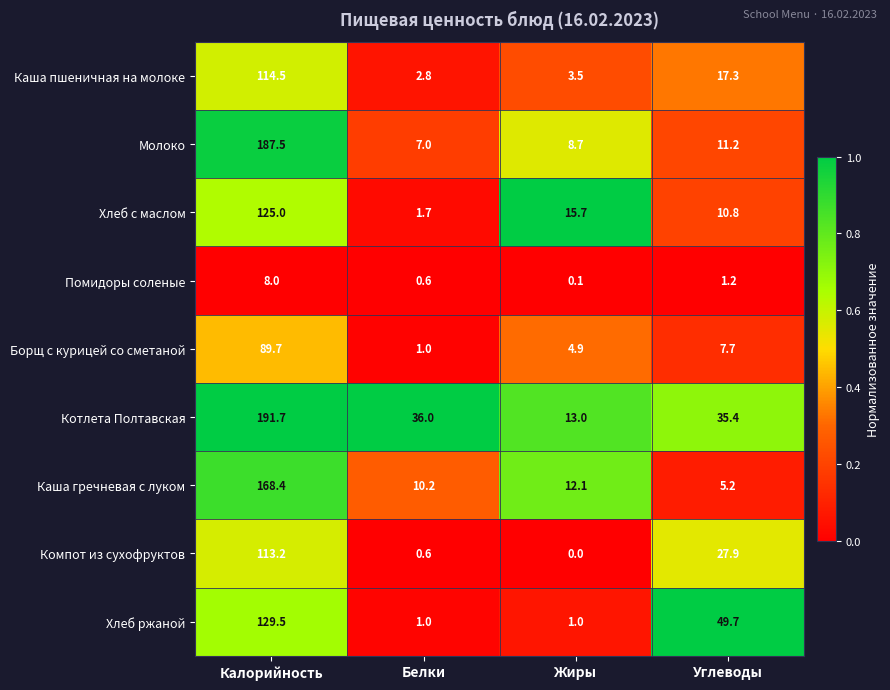

Rank the series at Углеводы from highest to lowest value.

Хлеб ржаной, Котлета Полтавская, Компот из сухофруктов, Каша пшеничная на молоке, Молоко, Хлеб с маслом, Борщ с курицей со сметаной, Каша гречневая с луком, Помидоры соленые